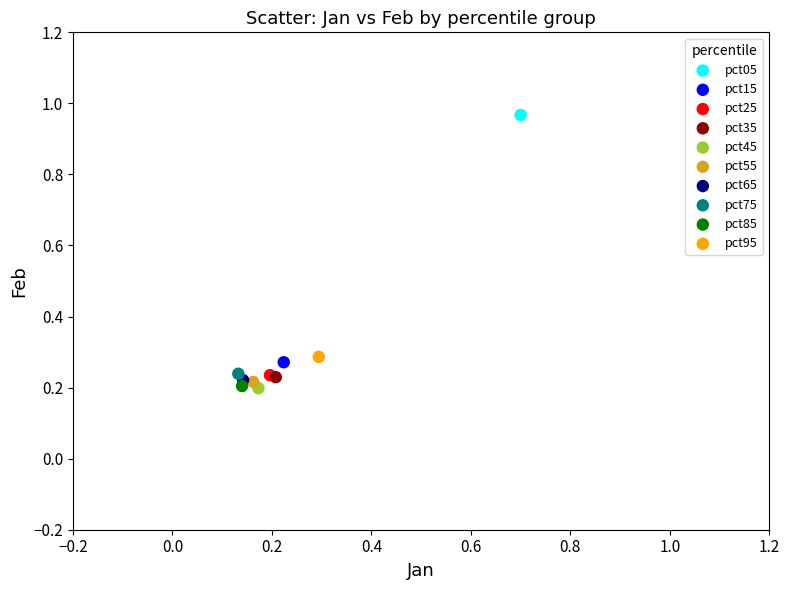

What are all the series names shown in the legend?

pct05, pct15, pct25, pct35, pct45, pct55, pct65, pct75, pct85, pct95